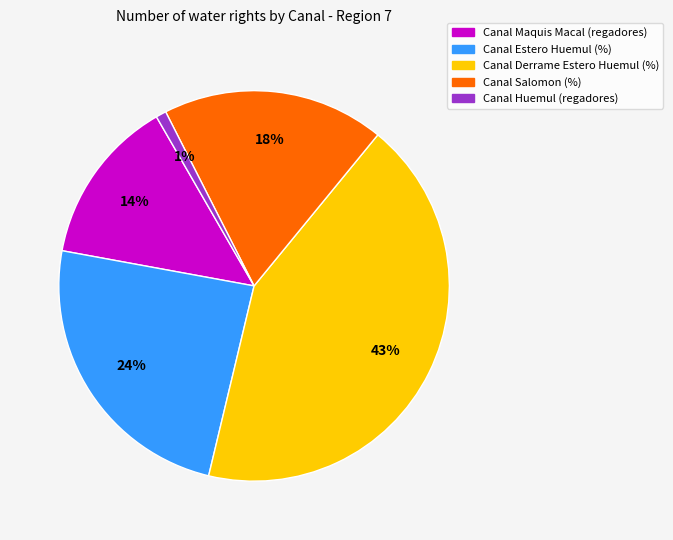

Rank the categories by value from lowest to highest.

Canal Huemul (regadores), Canal Maquis Macal (regadores), Canal Salomon (%), Canal Estero Huemul (%), Canal Derrame Estero Huemul (%)